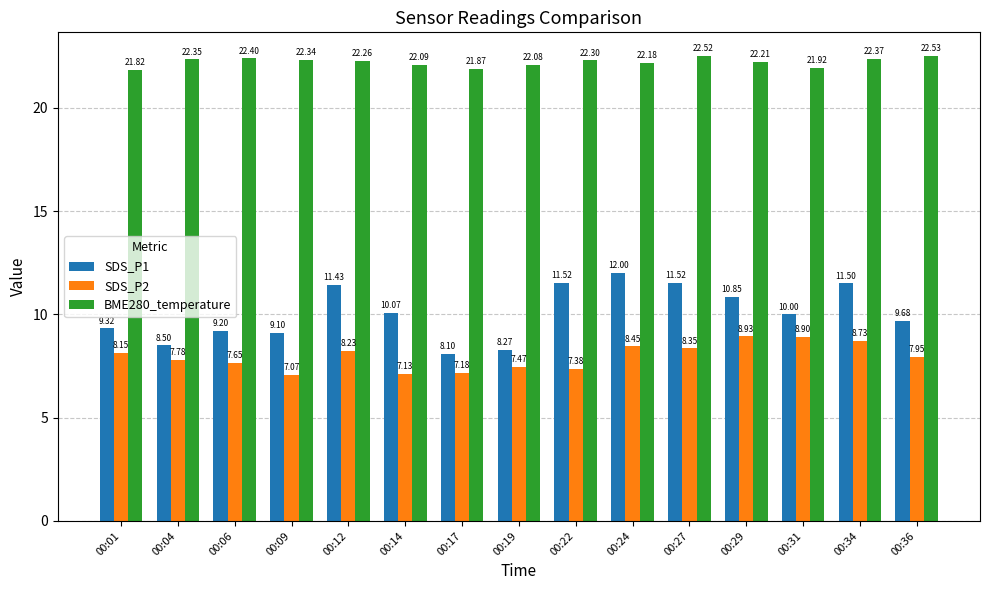

Which category has the highest value in the BME280_temperature series?

00:36